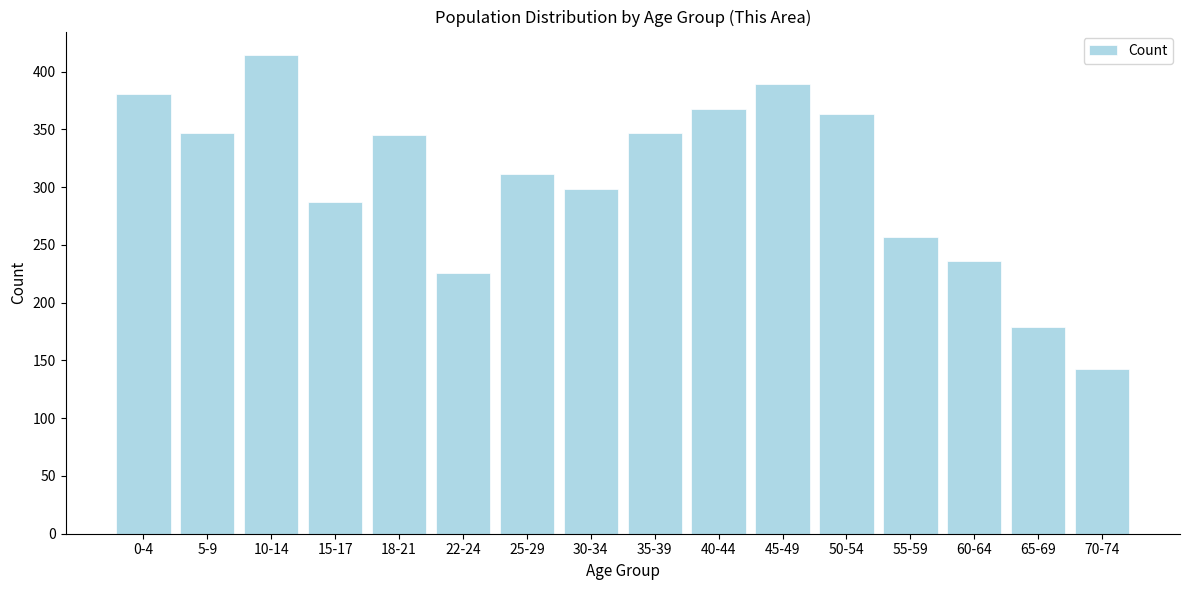

Reading left to right, list all the values displayed in this chart.

381	347	414	287	345	226	311	298	347	368	389	363	257	236	179	143